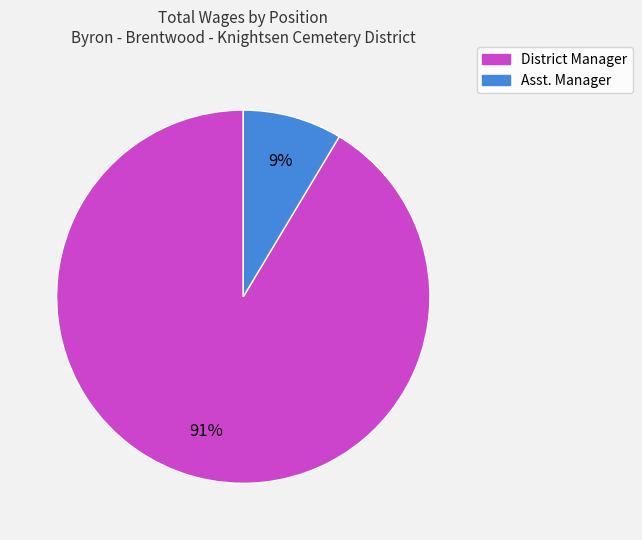

Is the sum of Asst. Manager and District Manager greater than half?

Yes